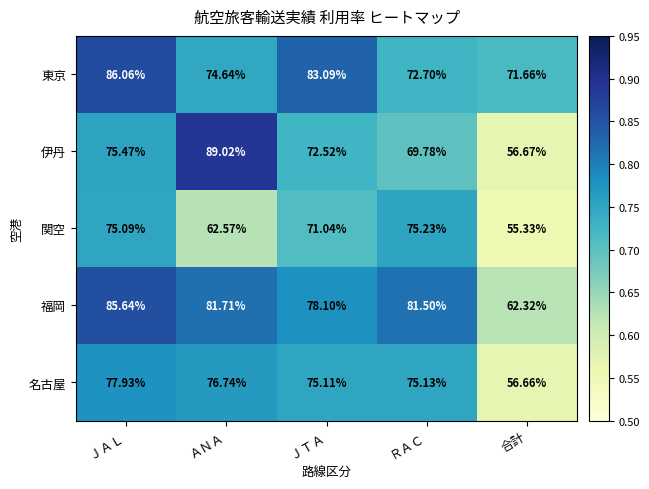

Between ＪＡＬ and 合計, which series saw the biggest shift?

福岡